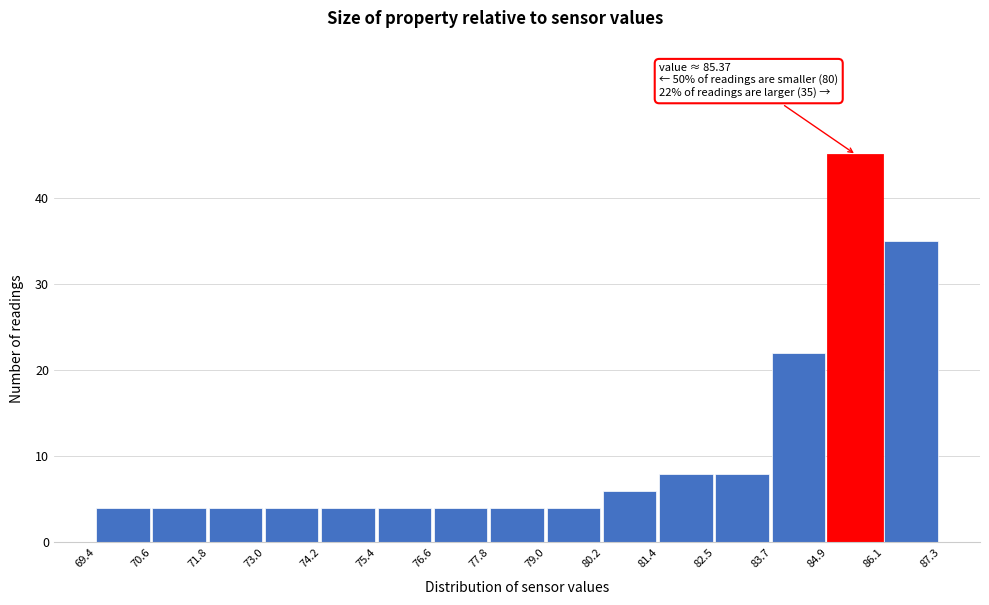

Which range on the x-axis has the tallest bar?

84.9 to 86.1